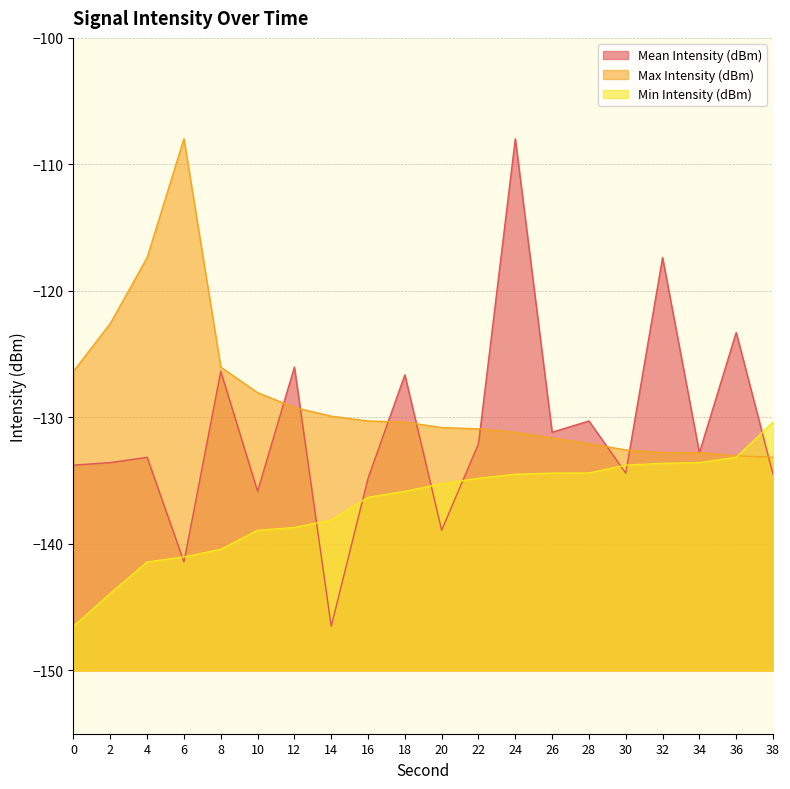

The Min Intensity (dBm) series shows -183.9 at 32. True or false?

False